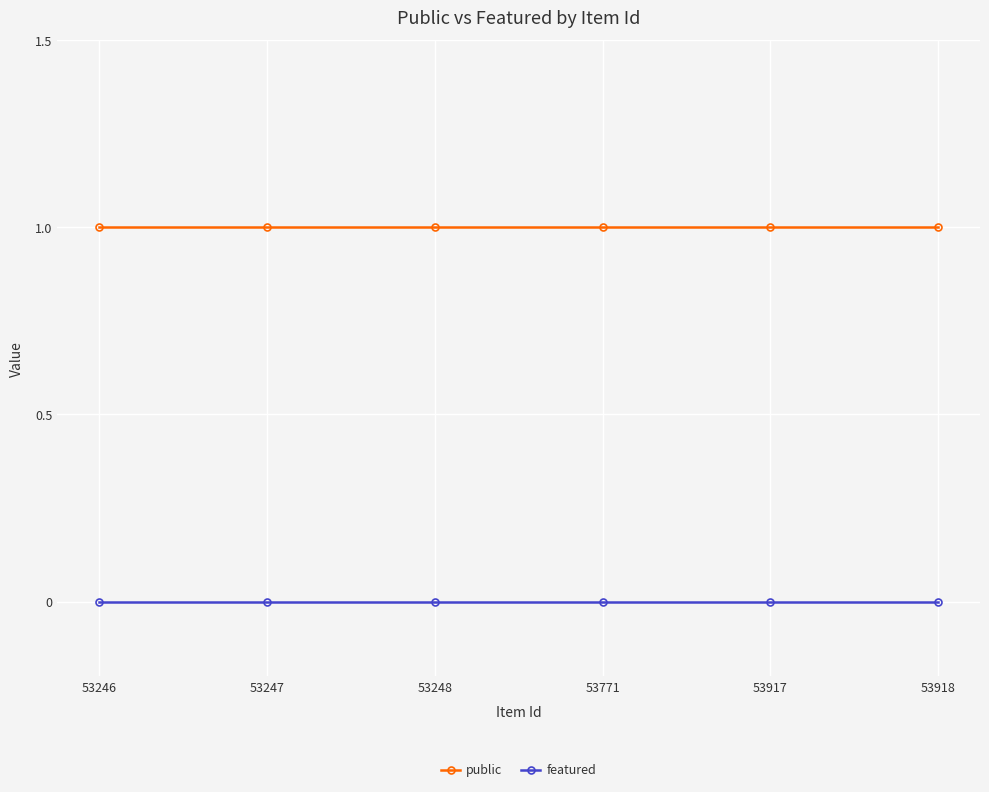

True or false: featured has a value of 0 at 53771.

True